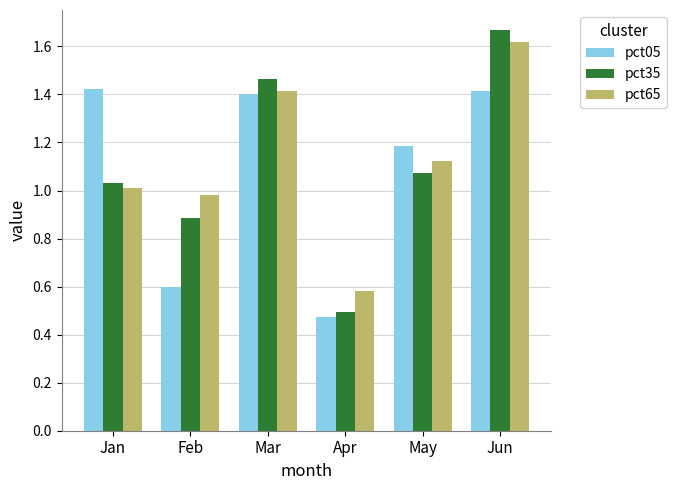

How many data points in pct05 are less than 1?

2